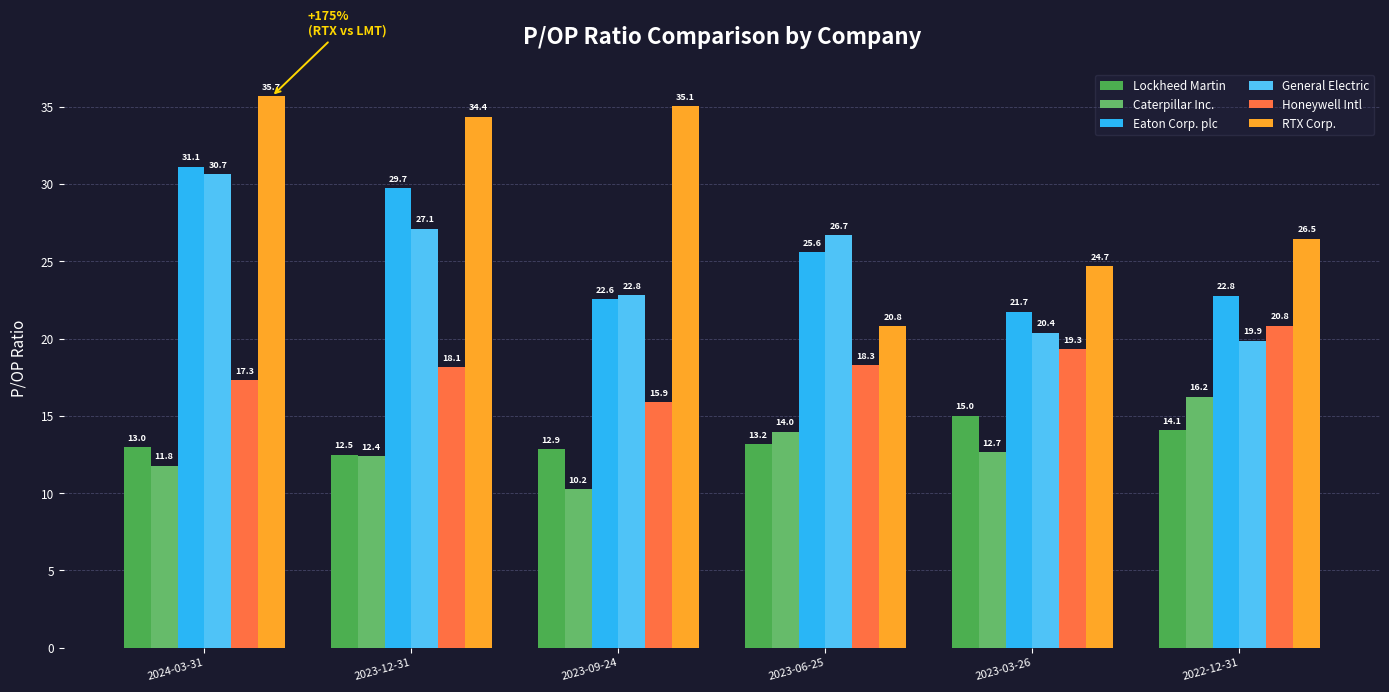

Which category has the highest value in the RTX Corp. series?

2024-03-31